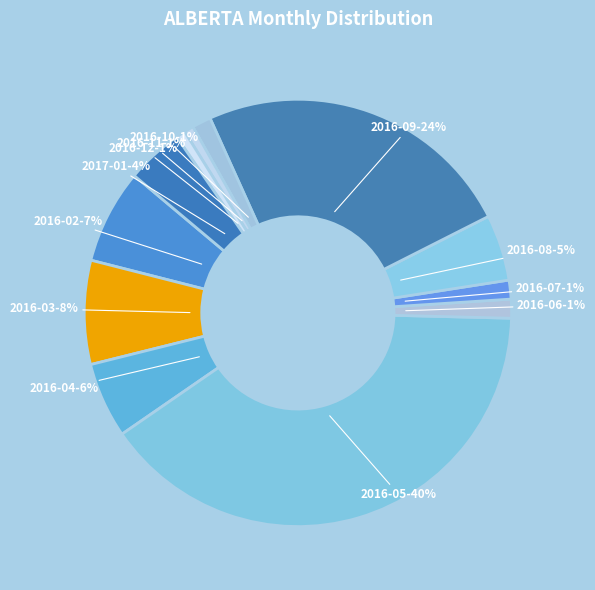

To the nearest percent, what is the average slice percentage?

8%